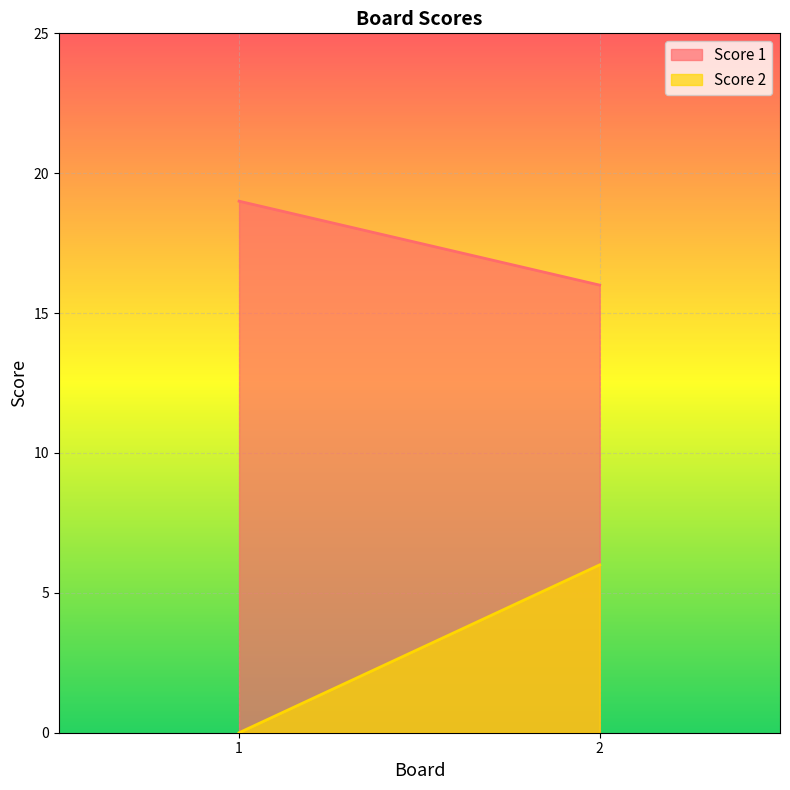

Is it true that Score 1 equals 13 at 1?

False